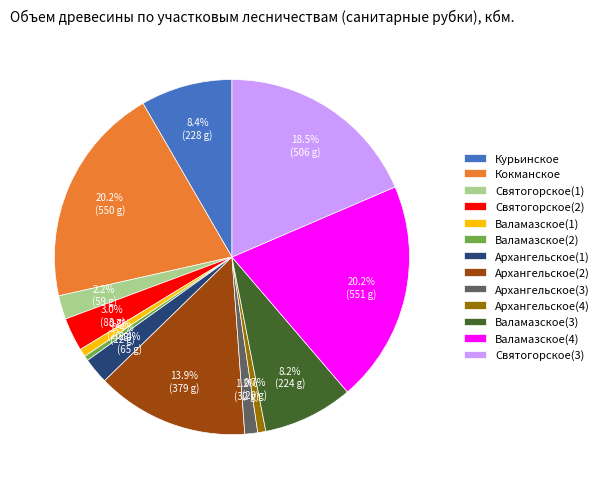

Approximately how many times larger is the value at Курьинское compared to Архангельское(4)?

11.4